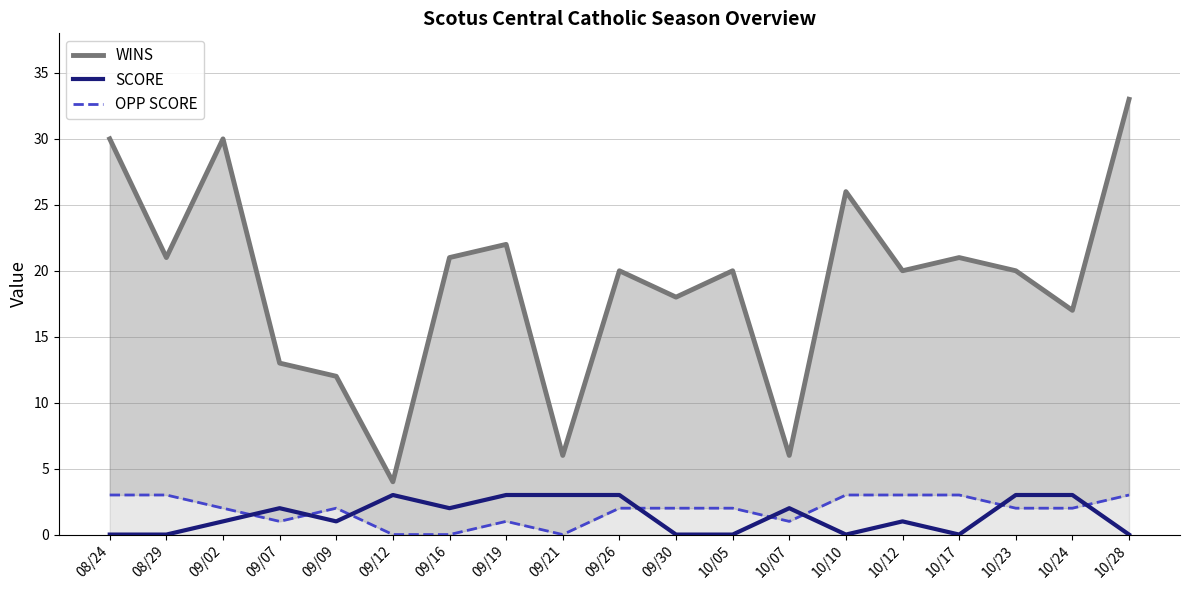

What is the label of the 17th point from the right?

09/02